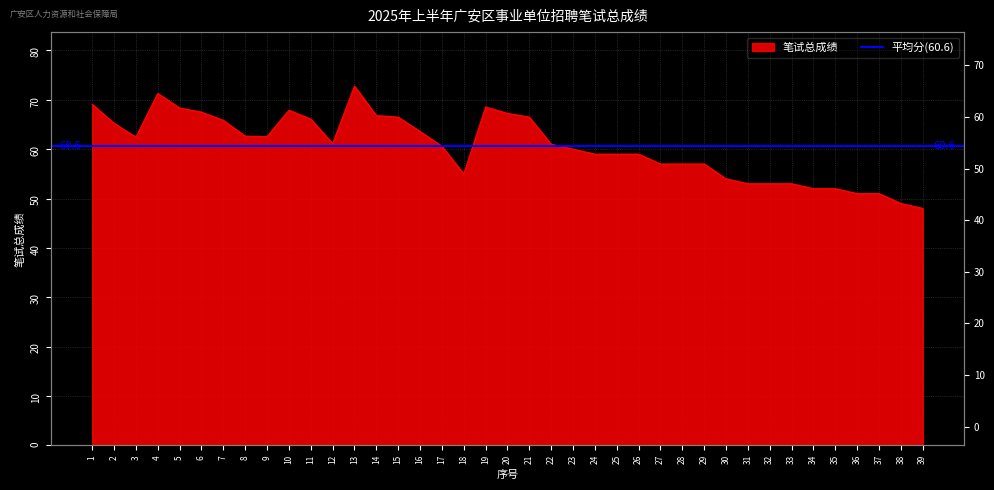

How many values exceed 61?

19